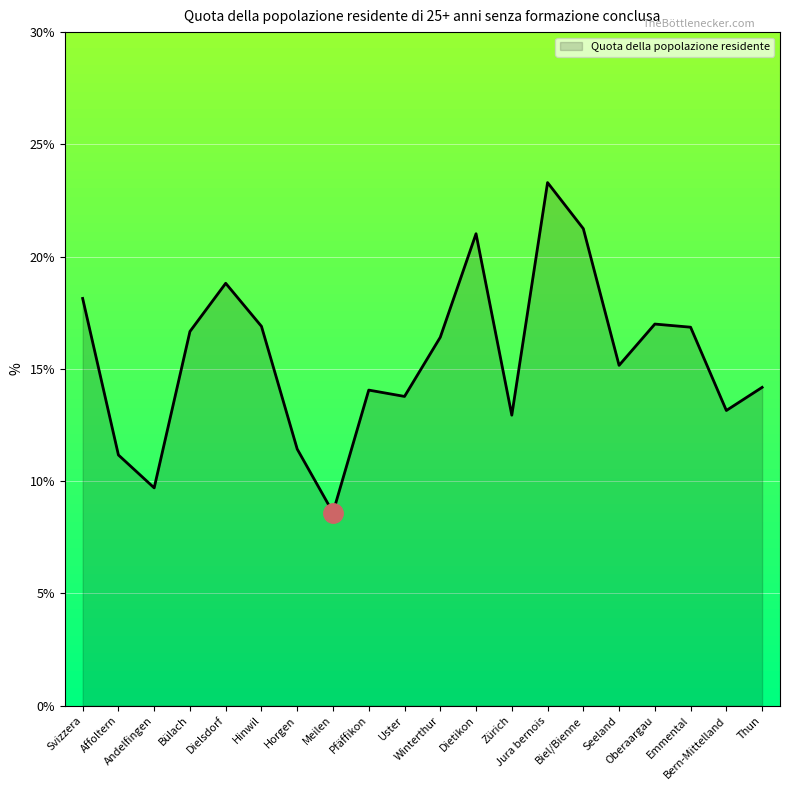

What is the sum of all values?

310.5